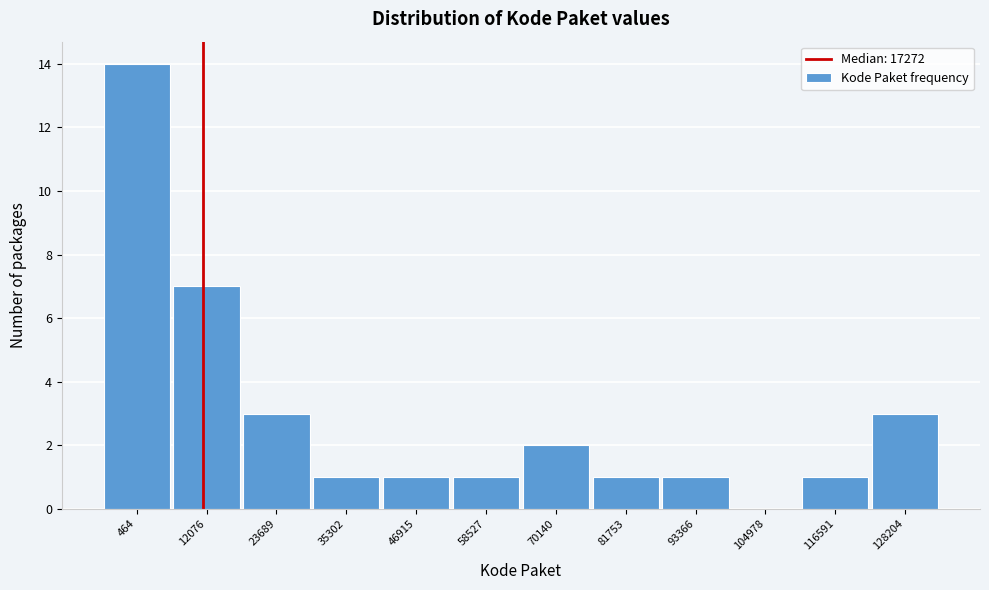

Reading left to right, what are all the values shown in this chart?

464=14	12076=7	23689=3	35302=1	46915=1	58527=1	70140=2	81753=1	93366=1	104978=0	116591=1	128204=3